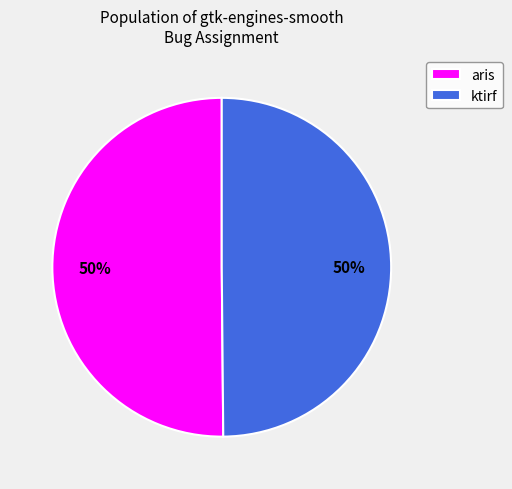

Is the sum of ktirf and aris greater than half?

Yes